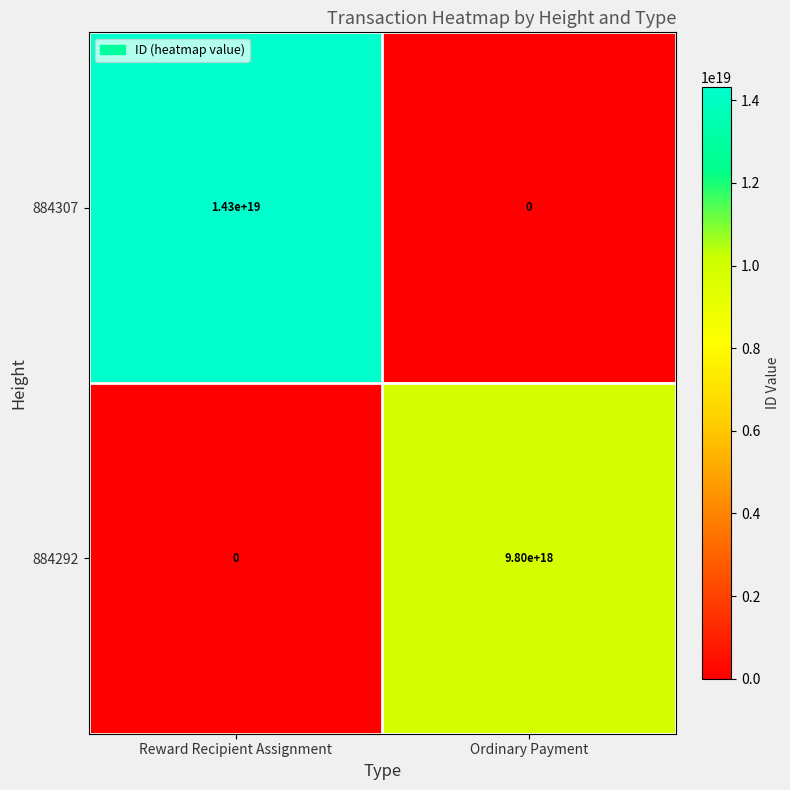

How many distinct data groups are displayed?

2